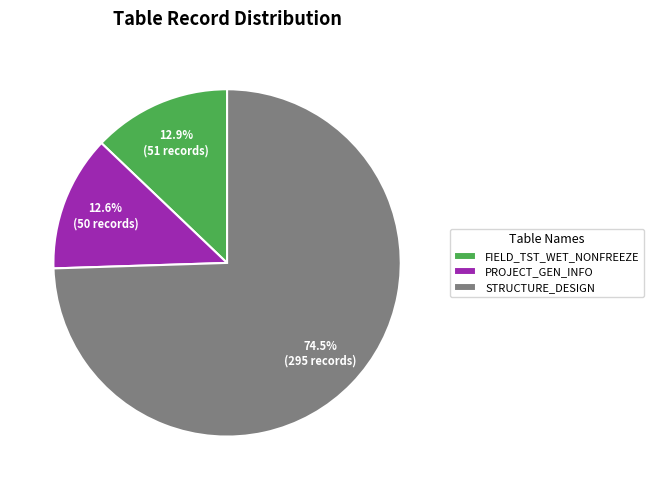

What percentage is NOT represented by FIELD_TST_WET_NONFREEZE?

87.1%